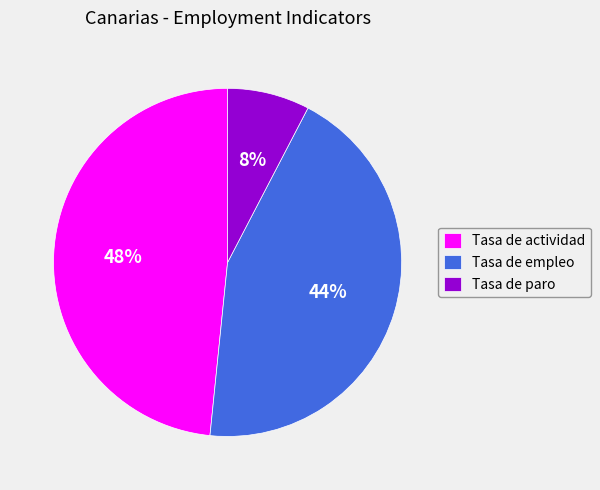

Combined, do Tasa de actividad and Tasa de paro account for over 50%?

Yes